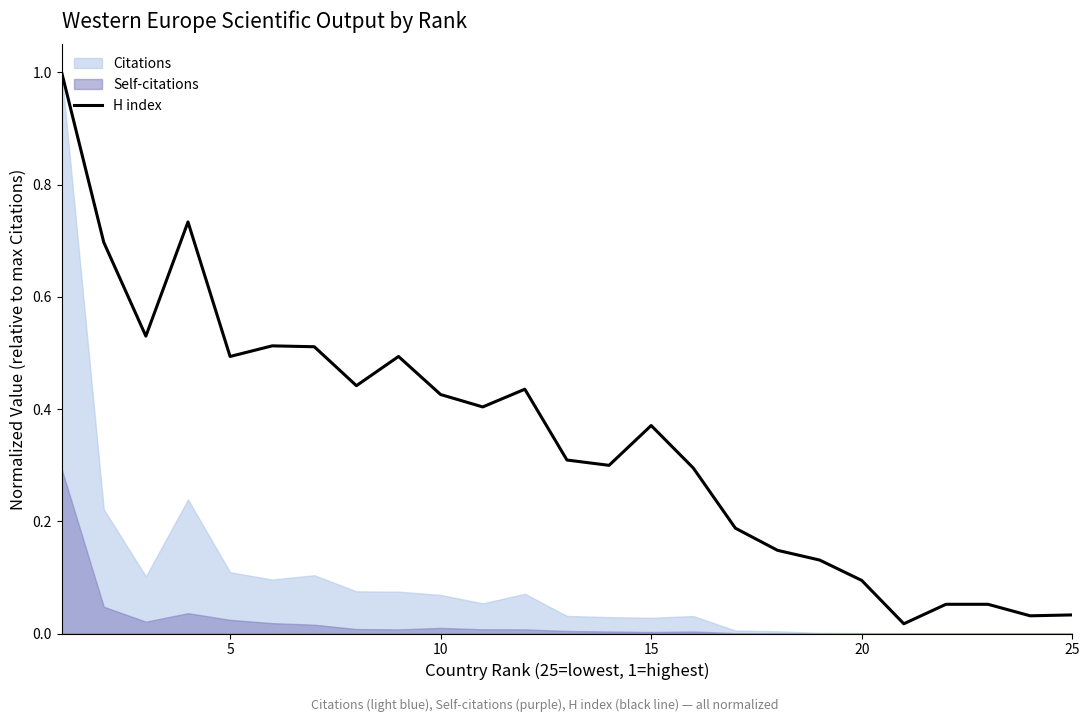

What is the highest value of the H index series?

1.0